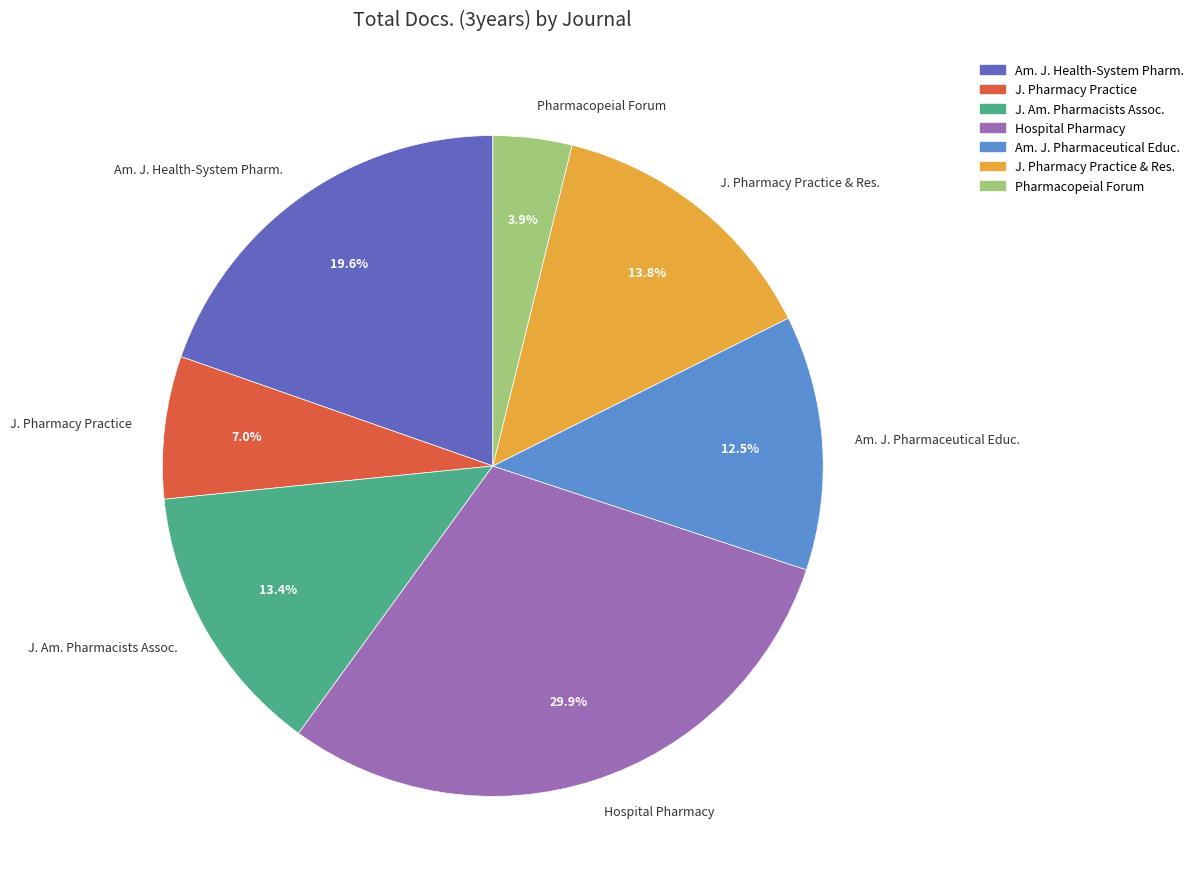

Combined, do J. Pharmacy Practice & Res. and Hospital Pharmacy account for over 50%?

No